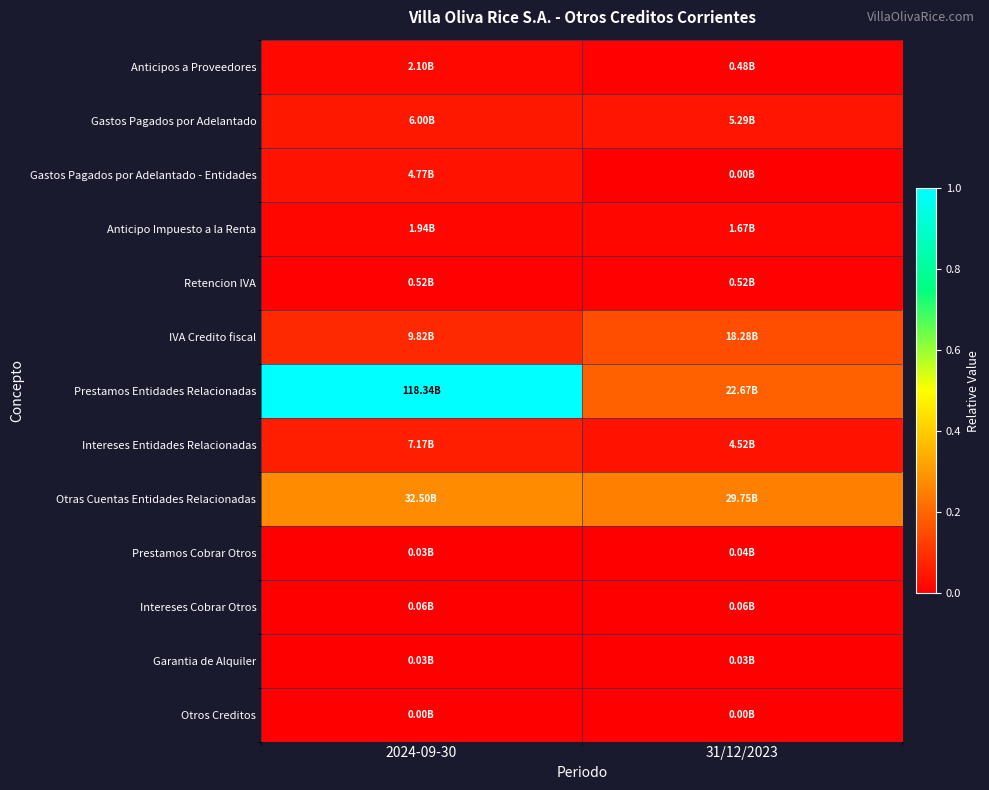

Reading left to right, extract all data points from this chart.

Anticipos a Proveedores: 2024-09-30=0.0	31/12/2023=0.0
Gastos Pagados por Adelantado: 2024-09-30=0.1	31/12/2023=0.0
Gastos Pagados por Adelantado - Entidades: 2024-09-30=0.0	31/12/2023=0.0
Anticipo Impuesto a la Renta: 2024-09-30=0.0	31/12/2023=0.0
Retencion IVA: 2024-09-30=0.0	31/12/2023=0.0
IVA Credito fiscal: 2024-09-30=0.1	31/12/2023=0.2
Prestamos Entidades Relacionadas: 2024-09-30=1.0	31/12/2023=0.2
Intereses Entidades Relacionadas: 2024-09-30=0.1	31/12/2023=0.0
Otras Cuentas Entidades Relacionadas: 2024-09-30=0.3	31/12/2023=0.3
Prestamos Cobrar Otros: 2024-09-30=0.0	31/12/2023=0.0
Intereses Cobrar Otros: 2024-09-30=0.0	31/12/2023=0.0
Garantia de Alquiler: 2024-09-30=0.0	31/12/2023=0.0
Otros Creditos: 2024-09-30=0.0	31/12/2023=0.0